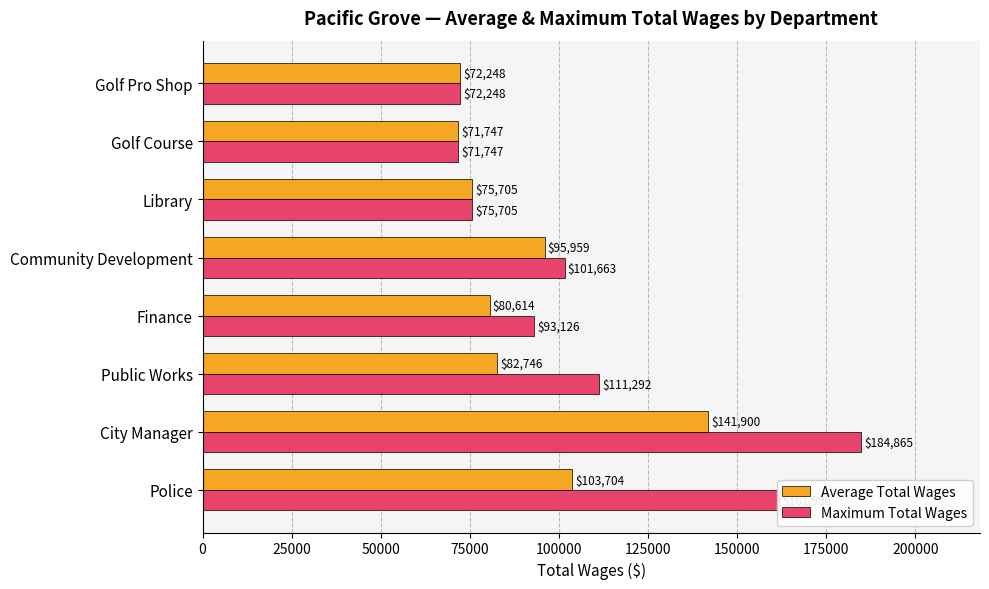

What is the greatest value displayed?

184865